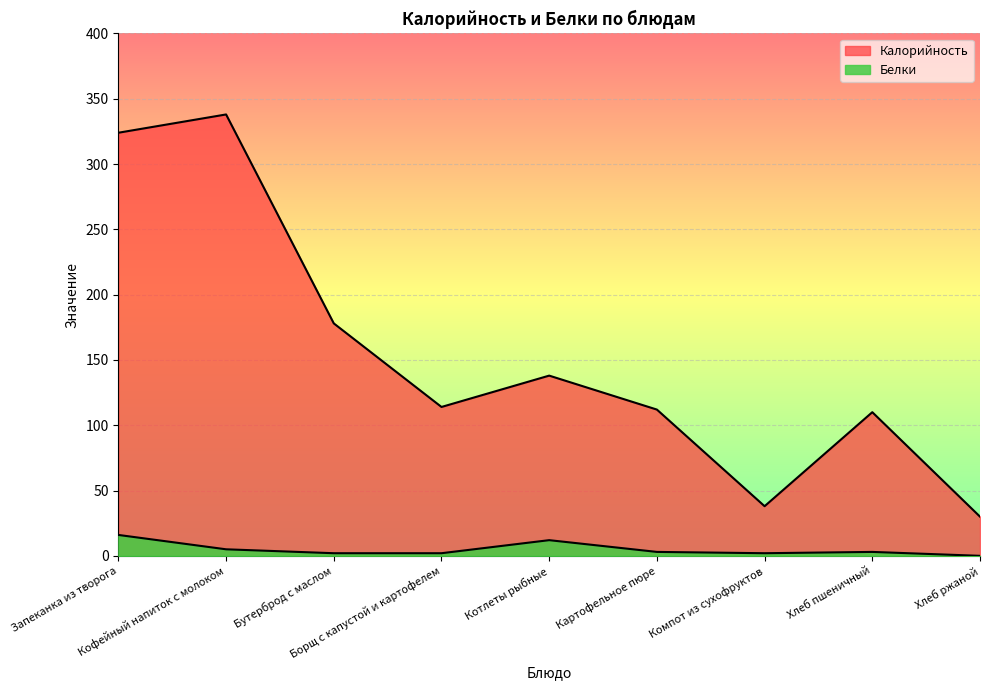

What is the highest value of the Белки series?

16